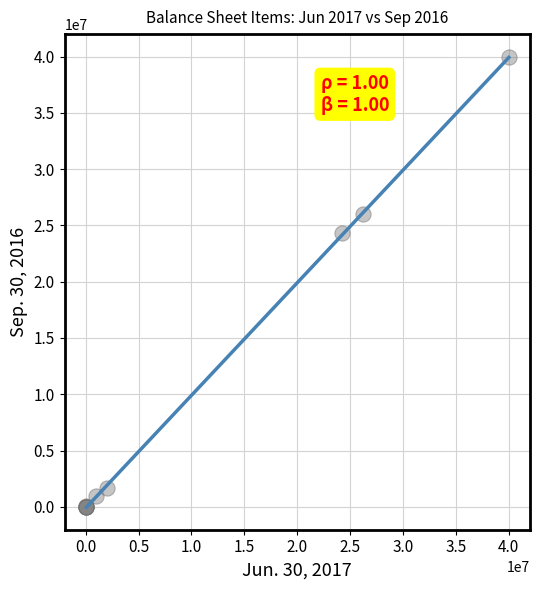

What Y value in the scatter plot is closest to 20000000?

24285616.0